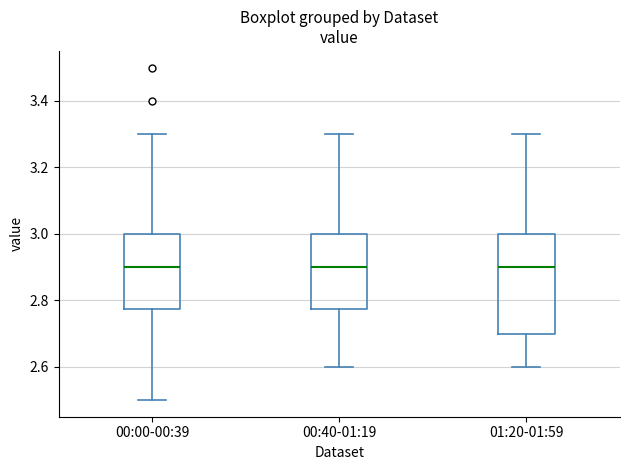

Reading left to right, transcribe this box plot: for each box, give where its median line is, the range the box spans, and where its two whiskers end, as read against the y-axis. The values are not printed on the chart, so give them approximately, as read against the axis.

00:00-00:39: median 2.90, box 2.78 to 3.00, whiskers 2.50 to 3.30
00:40-01:19: median 2.90, box 2.78 to 3.00, whiskers 2.60 to 3.30
01:20-01:59: median 2.90, box 2.70 to 3.00, whiskers 2.60 to 3.30